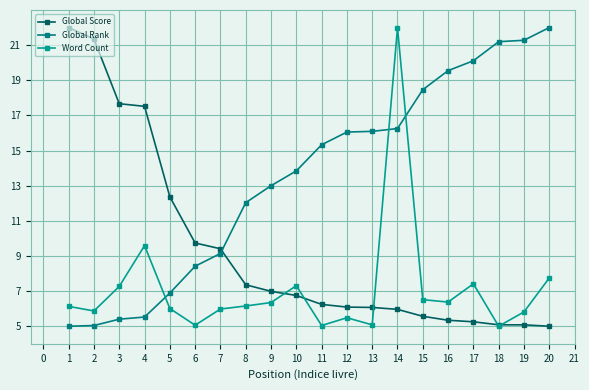

What is the difference between the maximum and minimum values in the Global Rank series?

17.0